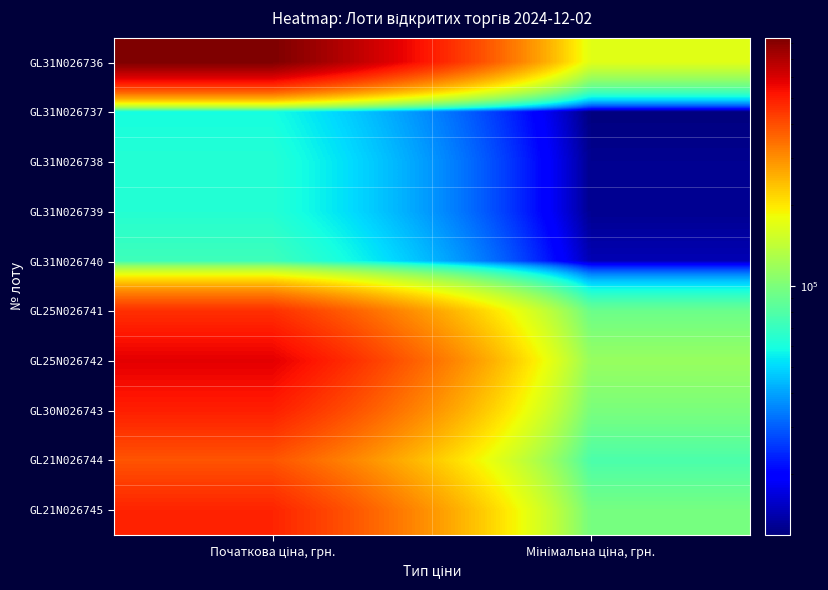

Reading left to right, transcribe all the data shown in this chart.

GL31N026736: Початкова ціна, грн.=838171.8	Мінімальна ціна, грн.=167634.4
GL31N026737: Початкова ціна, грн.=59264.7	Мінімальна ціна, грн.=11852.9
GL31N026738: Початкова ціна, грн.=63395.3	Мінімальна ціна, грн.=12679.1
GL31N026739: Початкова ціна, грн.=63395.3	Мінімальна ціна, грн.=12679.1
GL31N026740: Початкова ціна, грн.=72375.9	Мінімальна ціна, грн.=14475.2
GL25N026741: Початкова ціна, грн.=458863.2	Мінімальна ціна, грн.=91772.6
GL25N026742: Початкова ціна, грн.=576218.5	Мінімальна ціна, грн.=115243.7
GL30N026743: Початкова ціна, грн.=495395.9	Мінімальна ціна, грн.=99079.2
GL21N026744: Початкова ціна, грн.=387937.4	Мінімальна ціна, грн.=77587.5
GL21N026745: Початкова ціна, грн.=484207.3	Мінімальна ціна, грн.=96841.5